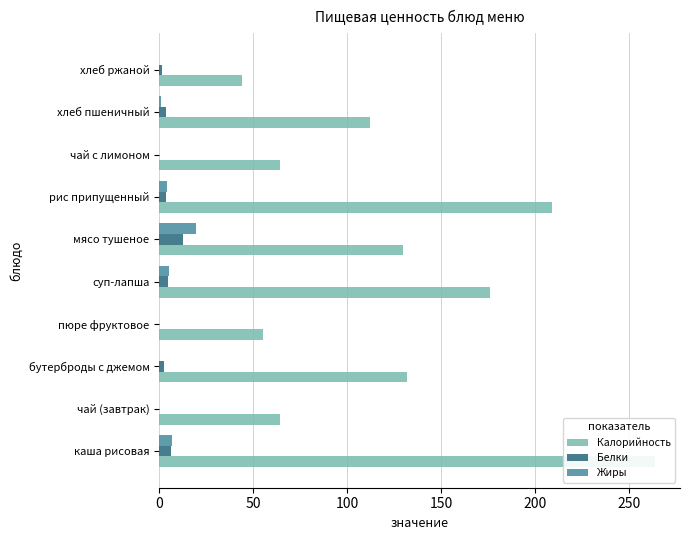

Reading left to right, list all the values displayed in this chart.

Калорийность: 264.0	64.0	132.0	55.0	176.0	130.0	209.0	64.0	112.0	44.0
Белки: 6.0	0.0	2.8	0.0	4.6	12.5	3.7	0.0	3.4	1.6
Жиры: 6.6	0.0	0.0	0.0	5.0	19.8	4.3	0.0	1.0	0.0